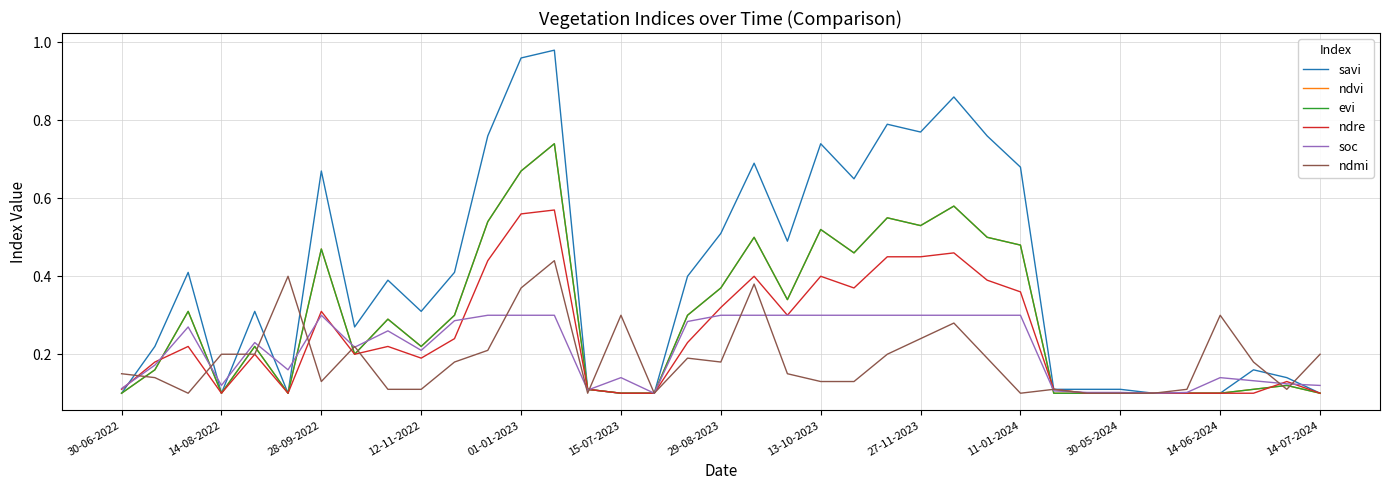

Does the chart have visible grid lines?

Yes